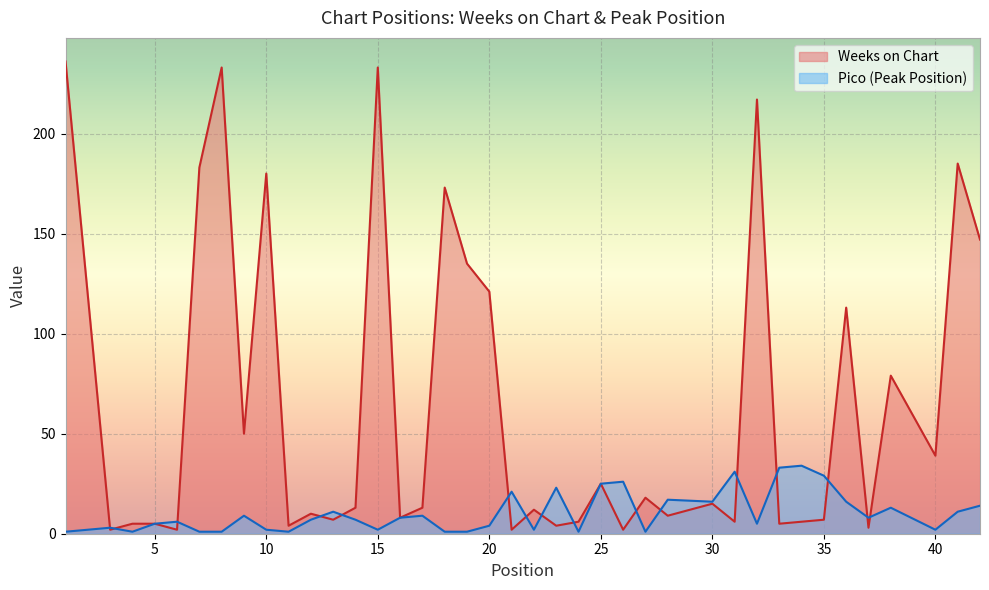

At which label does Pico first exceed 7?

9